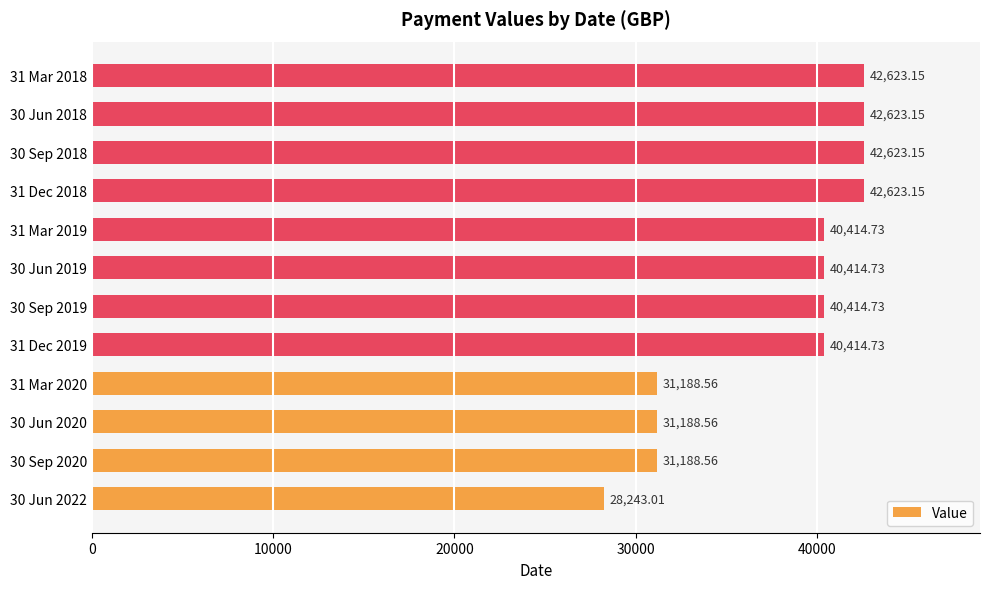

What is the ratio of the value at 30 Jun 2020 to the value at 30 Jun 2019?

0.8